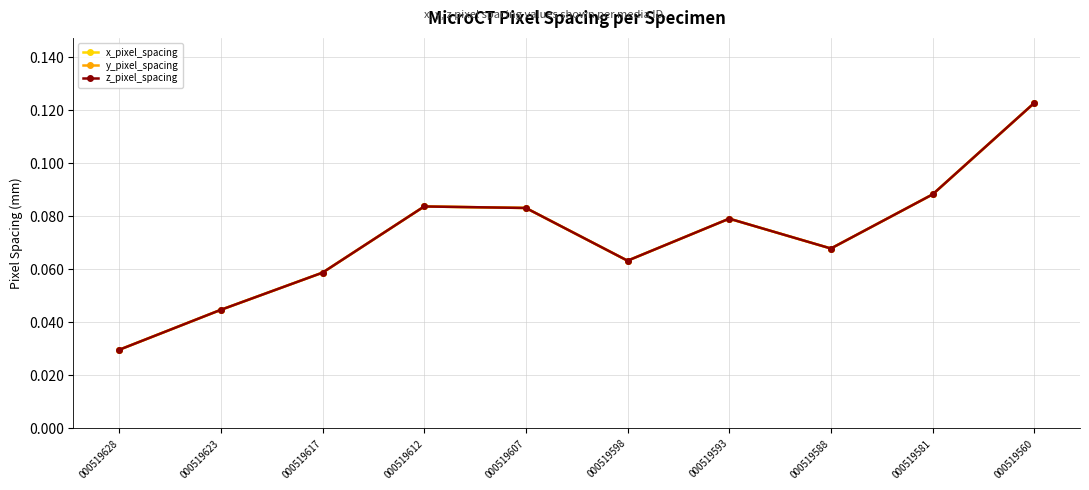

The x_pixel_spacing series shows 0.1 at 000519560. True or false?

True